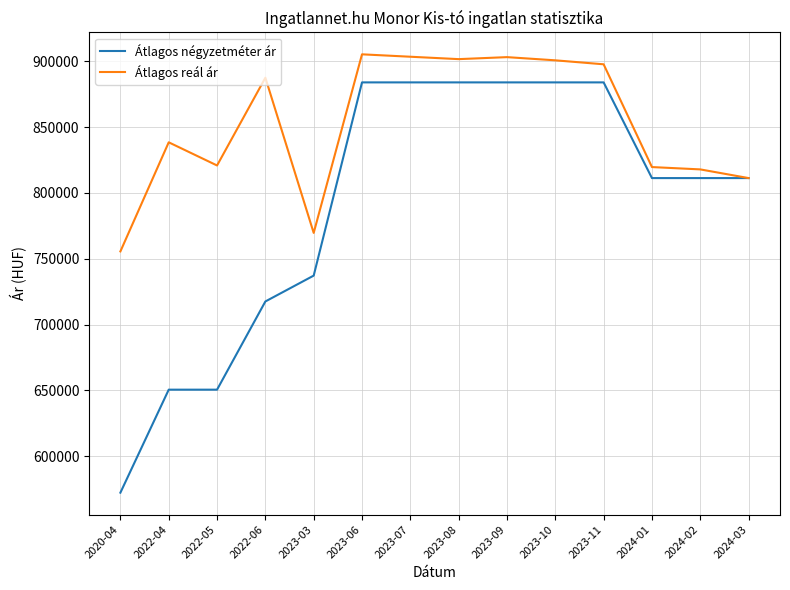

What is the approximate value of Átlagos reál ár at 2023-06, to the nearest 10?

905240